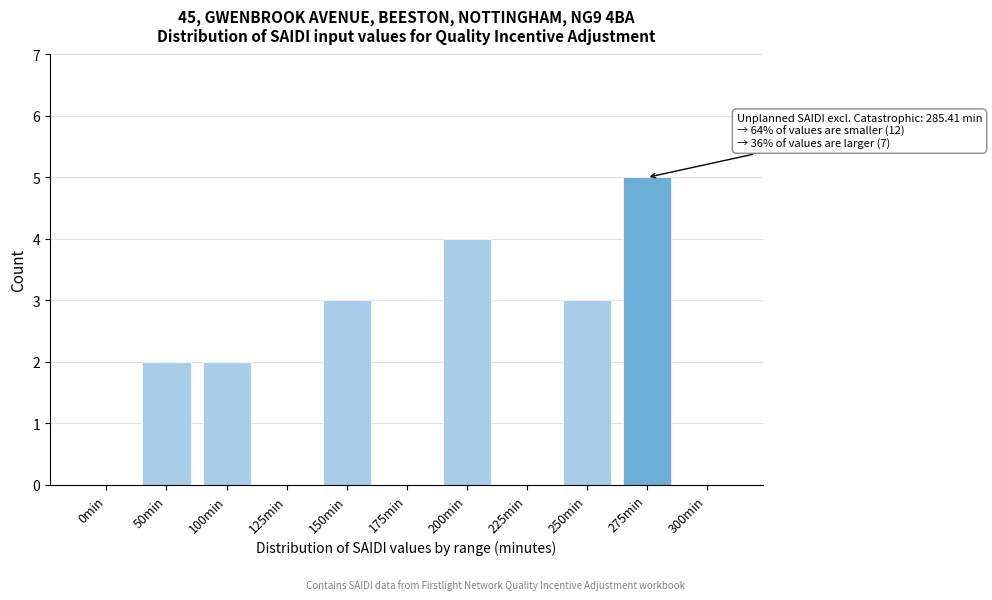

Reading left to right, list all the values displayed in this chart.

0min=0	50min=2	100min=2	125min=0	150min=3	175min=0	200min=4	225min=0	250min=3	275min=5	300min=0